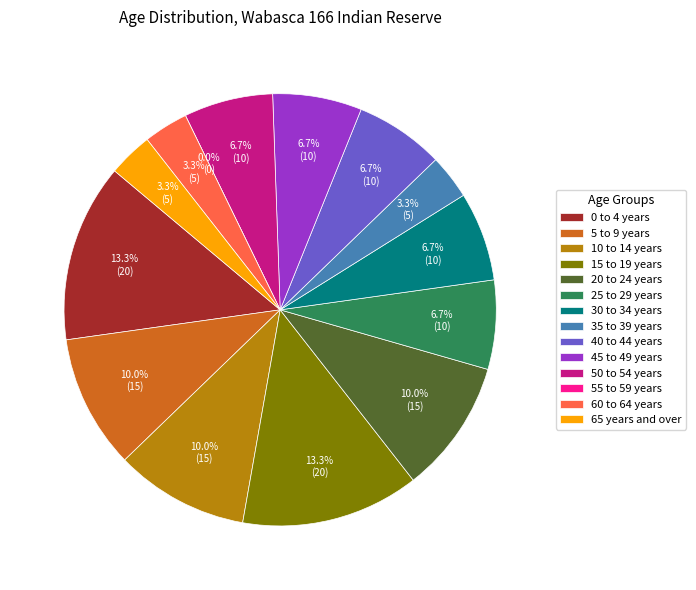

To the nearest percent, what portion does 15 to 19 years represent?

13%